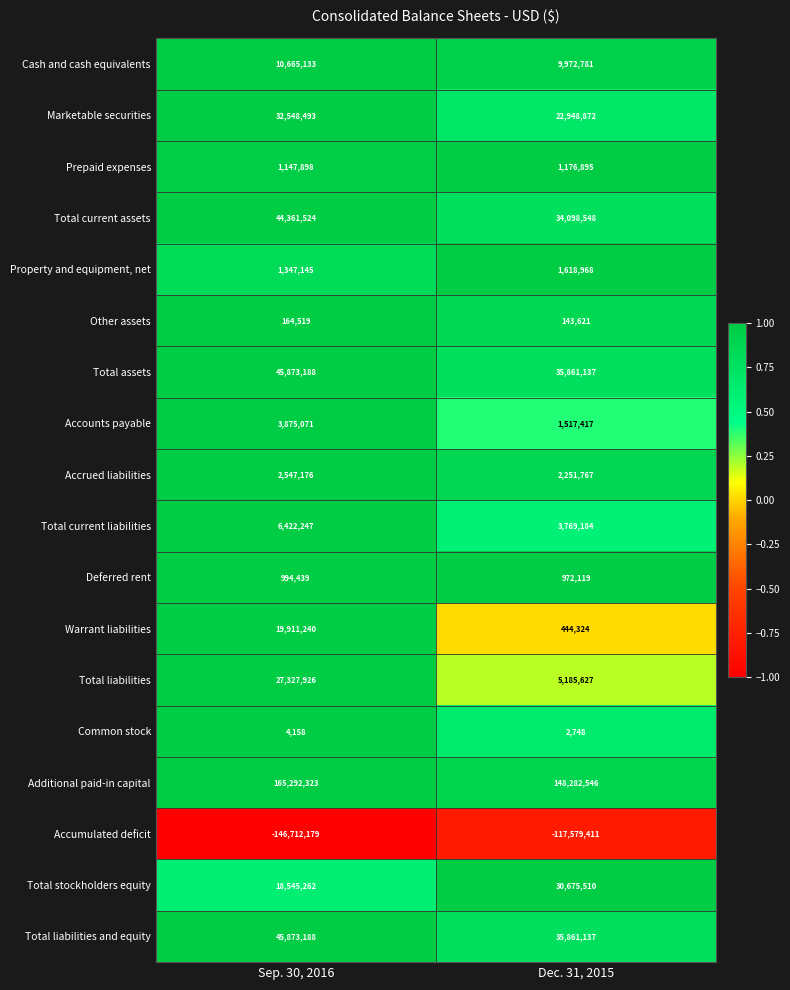

True or false: Total liabilities and equity has a value of 80055604 at Sep. 30, 2016.

False